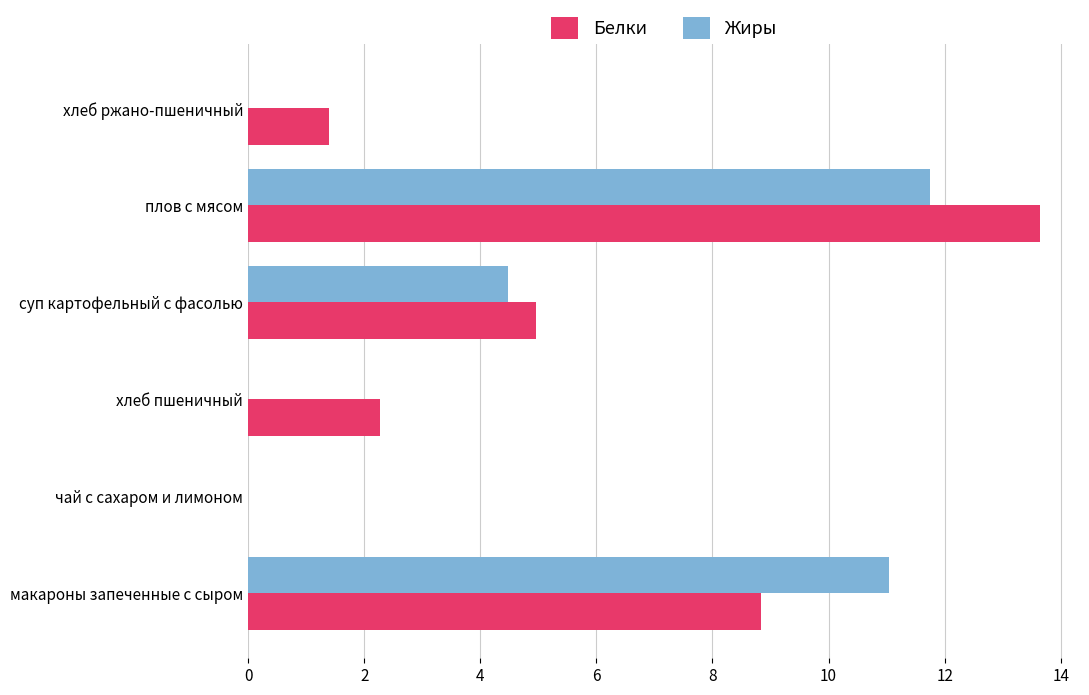

True or false: Жиры has a value of 0.0 at хлеб ржано-пшеничный.

True